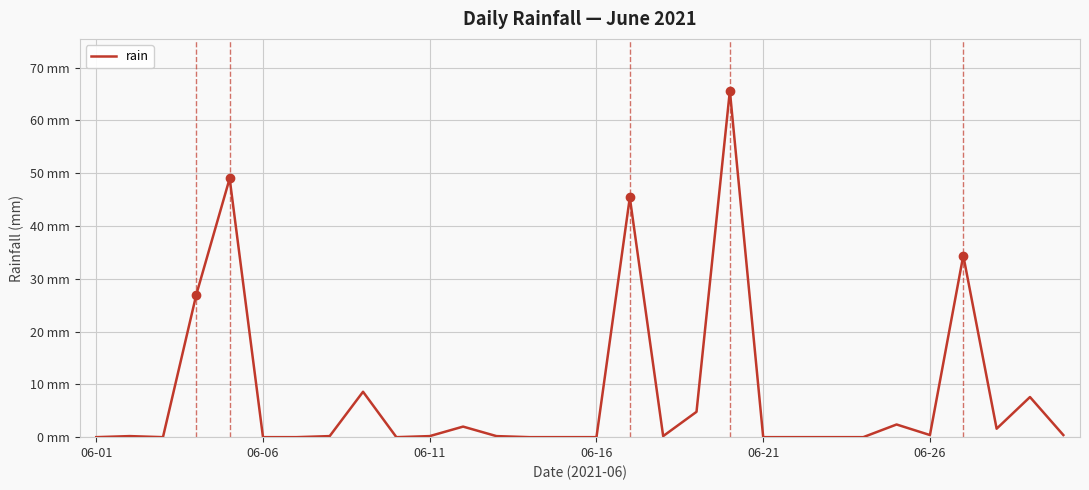

What is the value of the 13th point from the left?

0.2